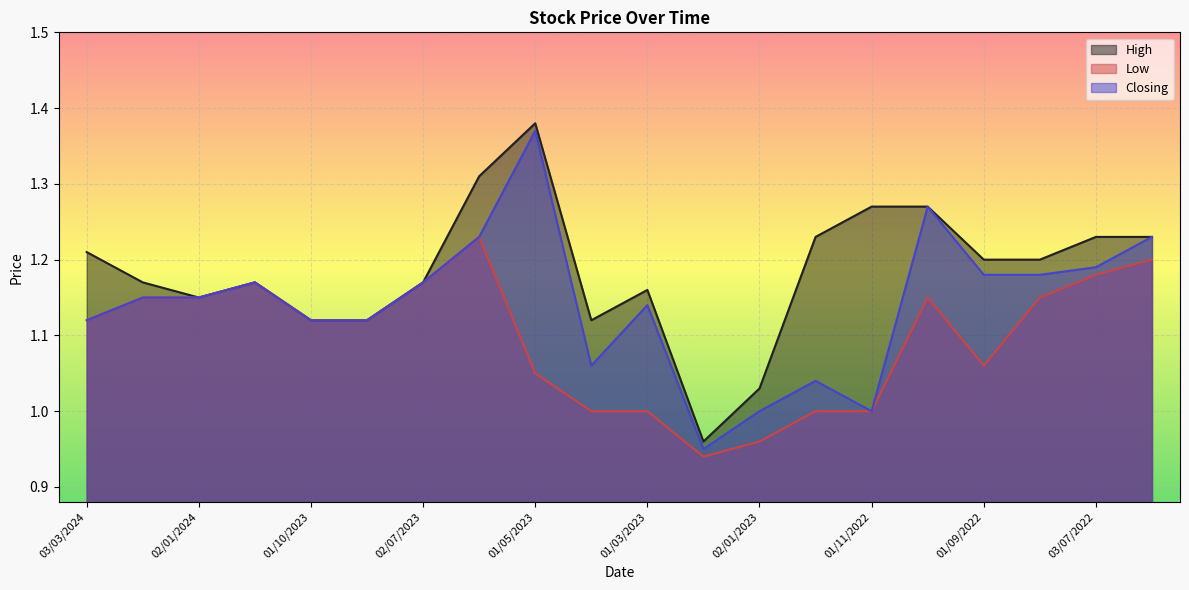

At which category is the sum across all series the highest?

01/05/2023